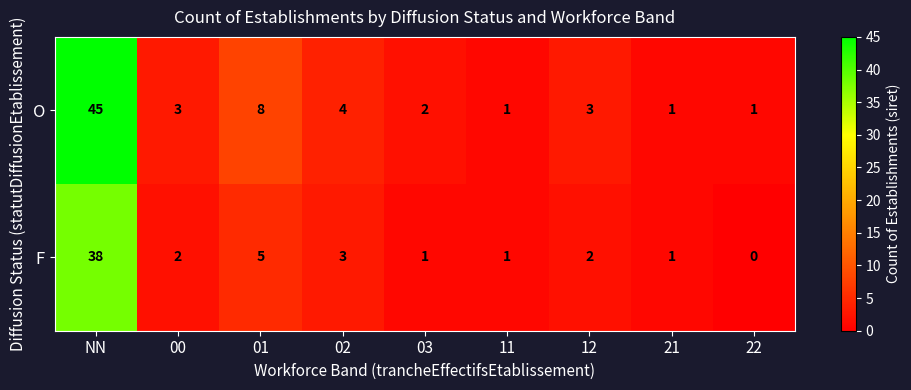

Rank the series at 12 from lowest to highest value.

F, O